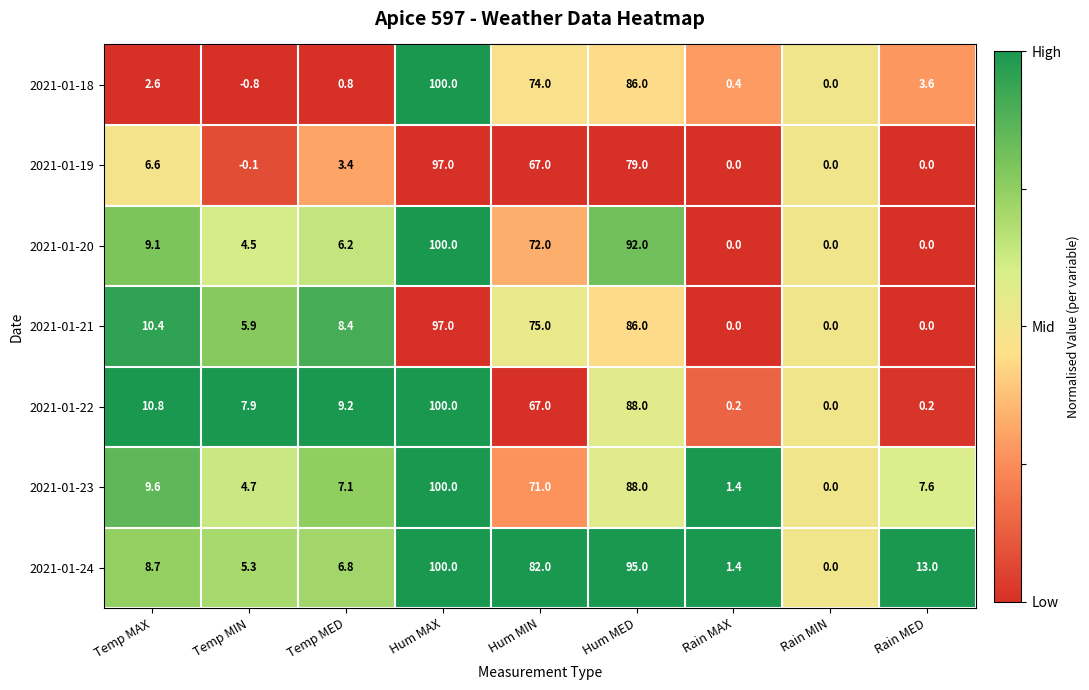

Read the 2021-01-22 value at Hum MIN.

67.0